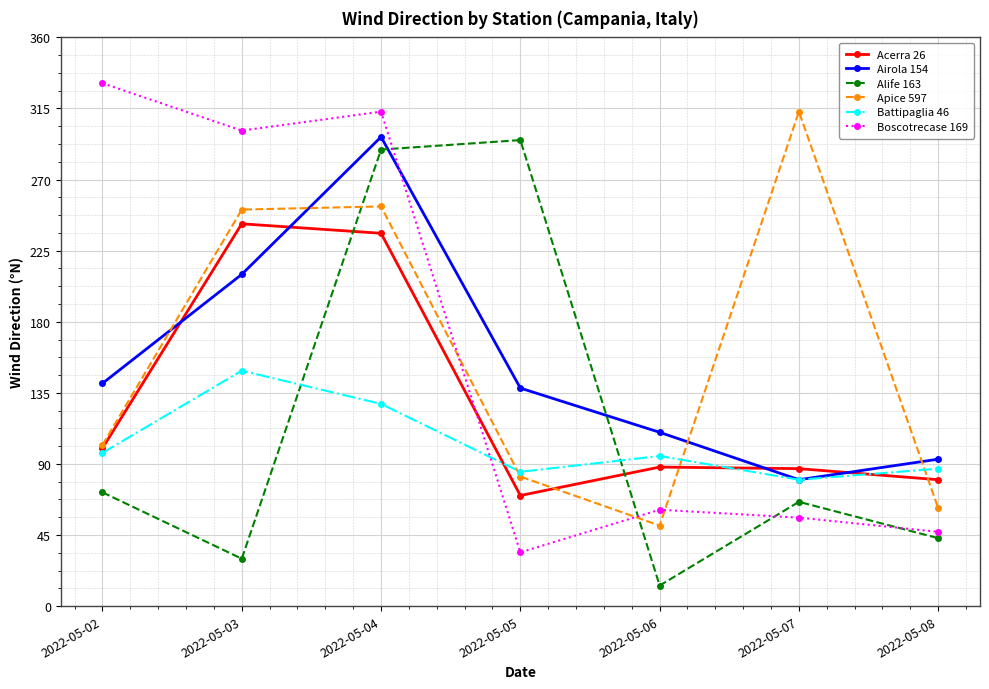

Where is the first local minimum for Apice 597?

2022-05-06